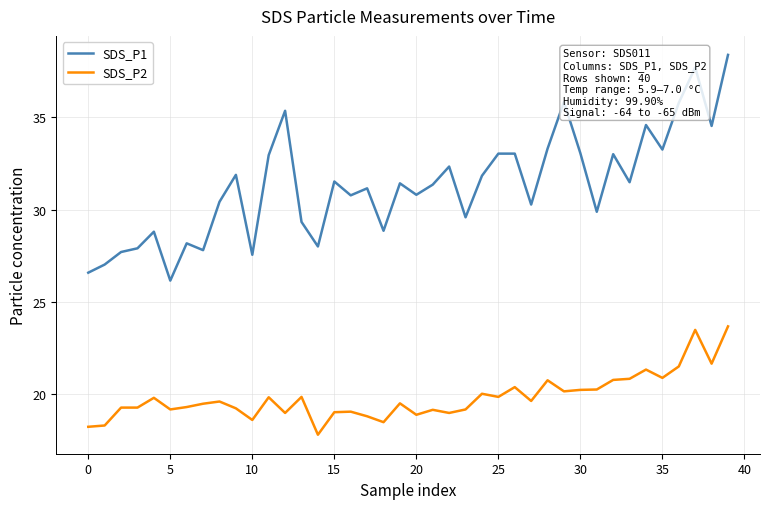

Which series has the largest range (max minus min)?

SDS_P1